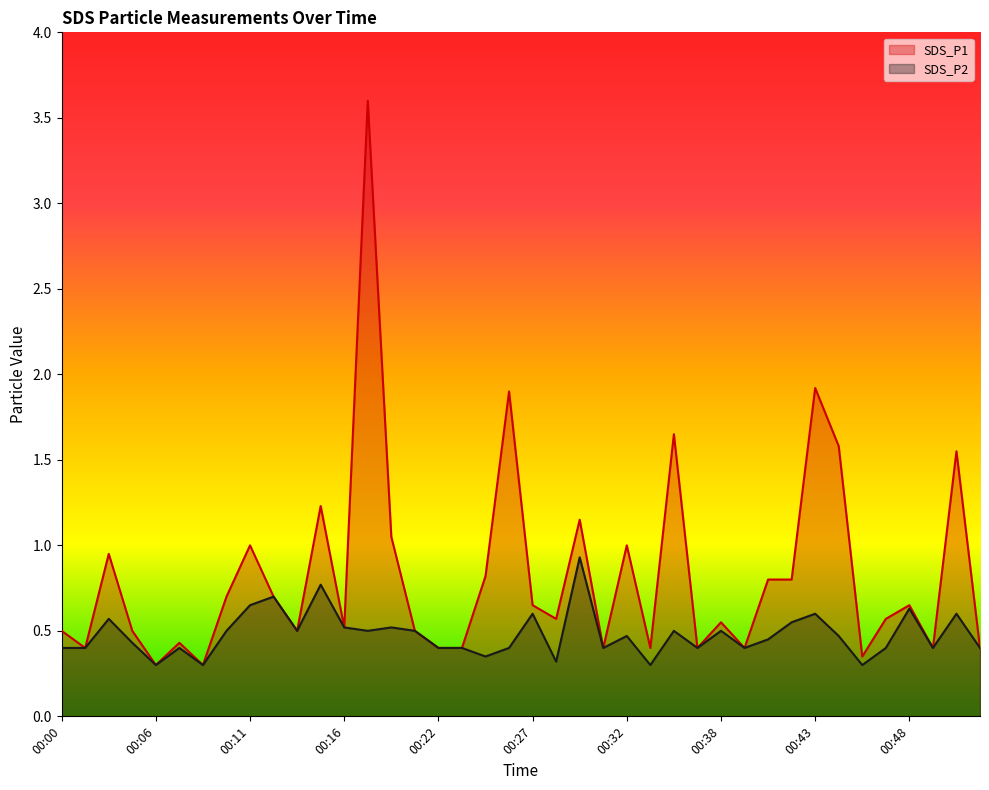

List the series in order of their overall mean, highest first.

SDS_P1, SDS_P2